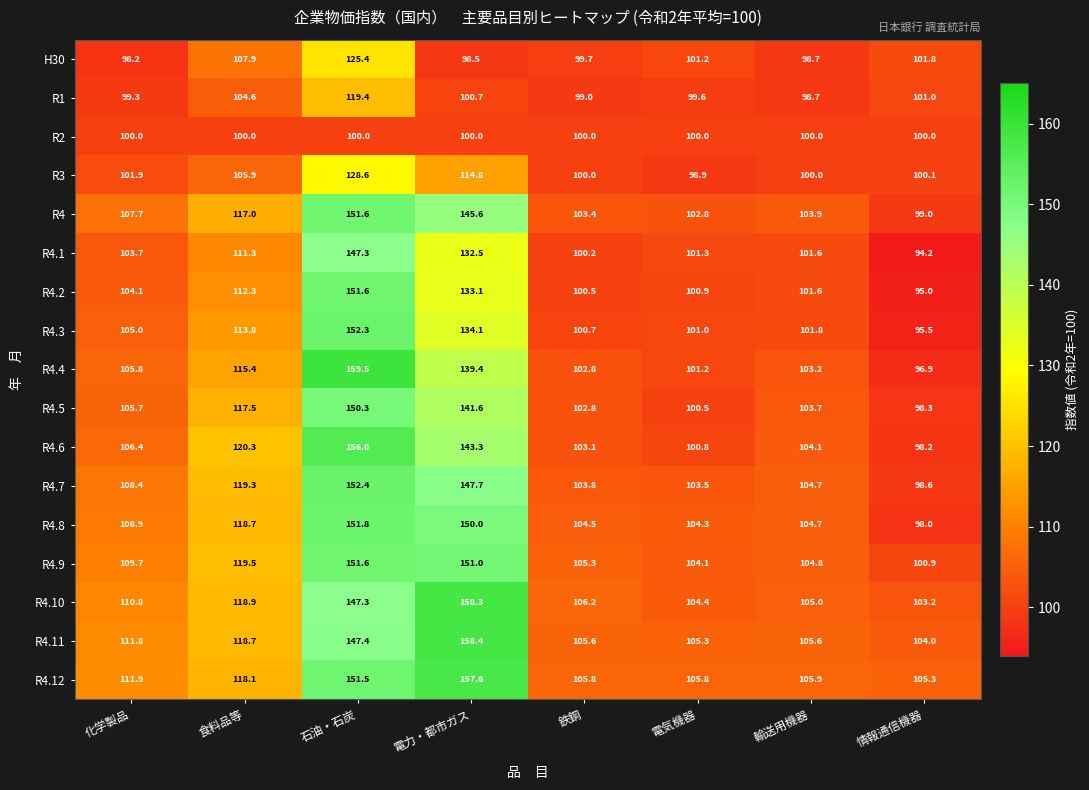

Which series has the largest total across all categories?

R4.12